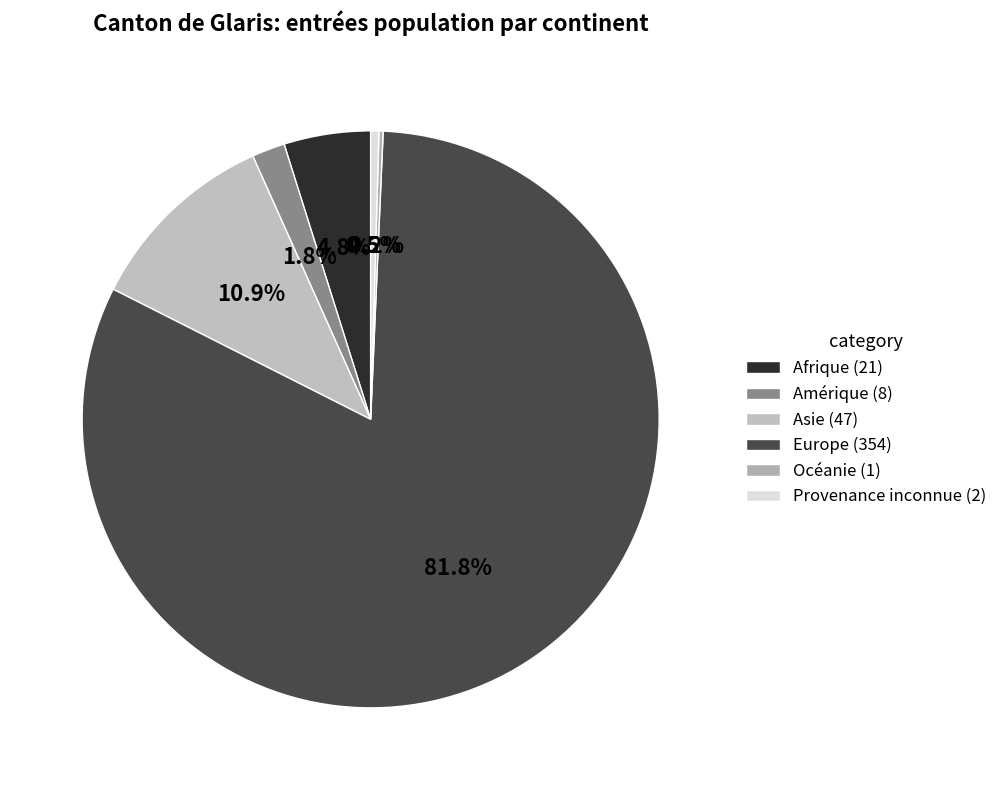

Which category has the smallest portion of the pie?

Océanie